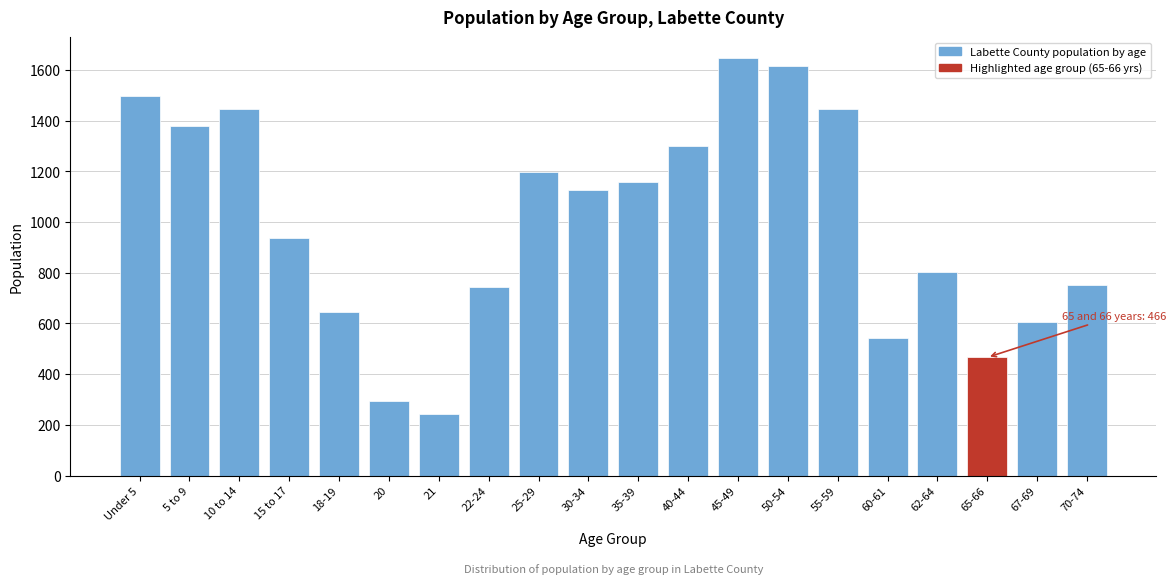

What is the change in value from 25-29 to 70-74?

-444